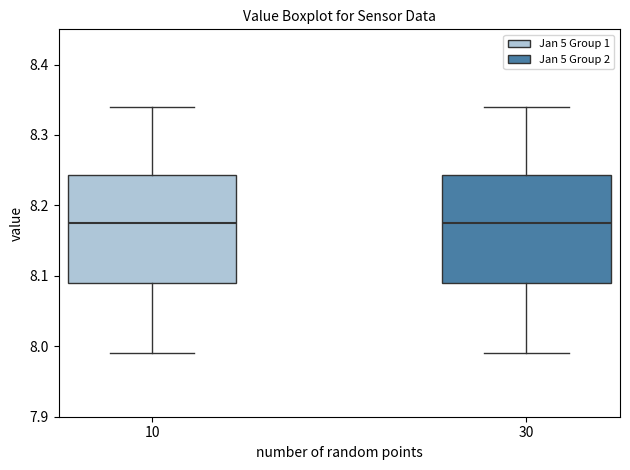

Reading left to right, transcribe this box plot: for each box, give where its median line is, the range the box spans, and where its two whiskers end, as read against the y-axis. The values are not printed on the chart, so give them approximately, as read against the axis.

10: median 8.18, box 8.09 to 8.24, whiskers 7.99 to 8.34
30: median 8.18, box 8.09 to 8.24, whiskers 7.99 to 8.34